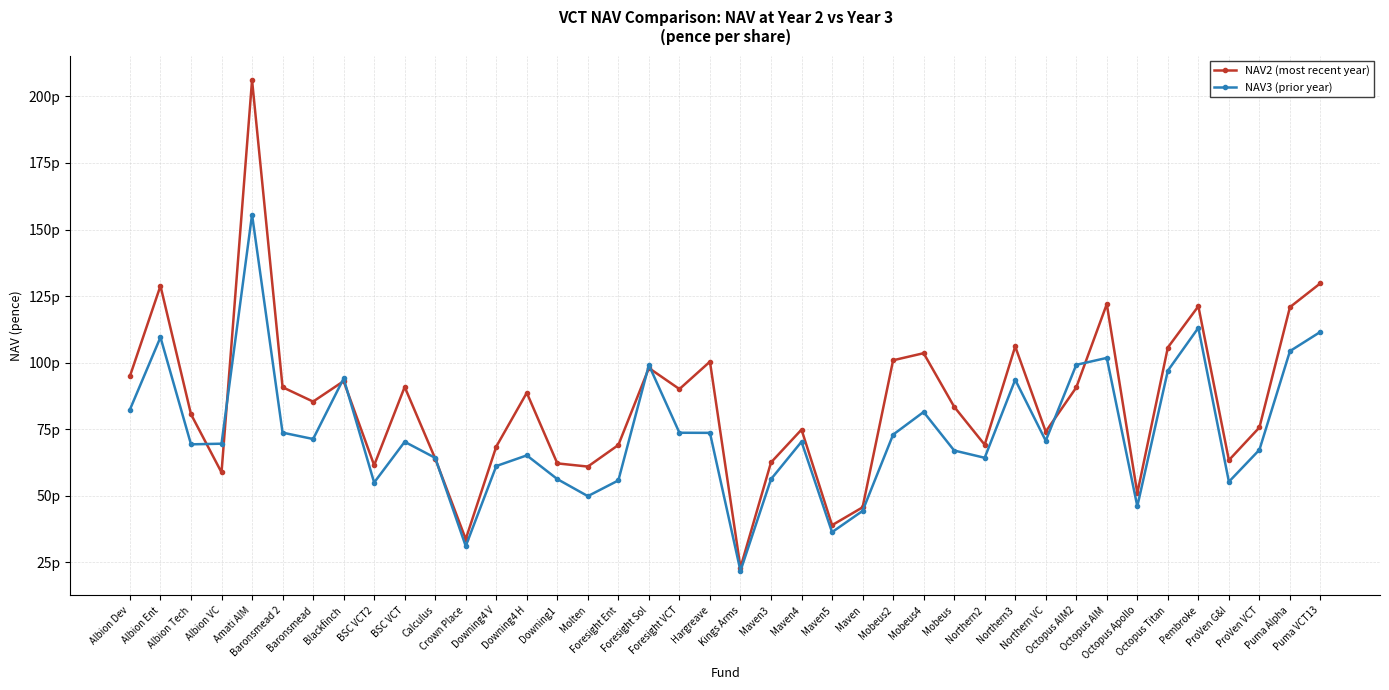

Is this an area chart (filled region under the line)?

No